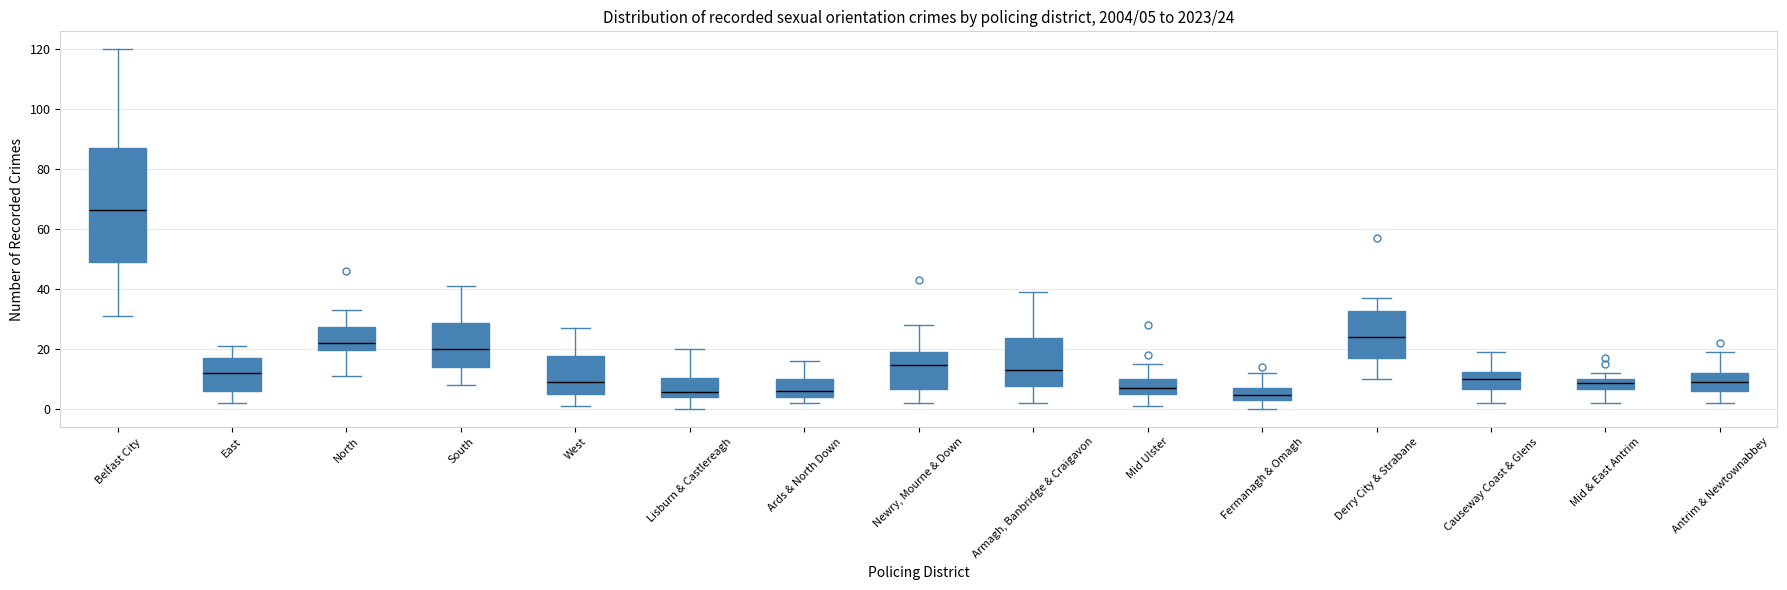

Which box is the tallest, from its lower edge to its upper edge?

Belfast City